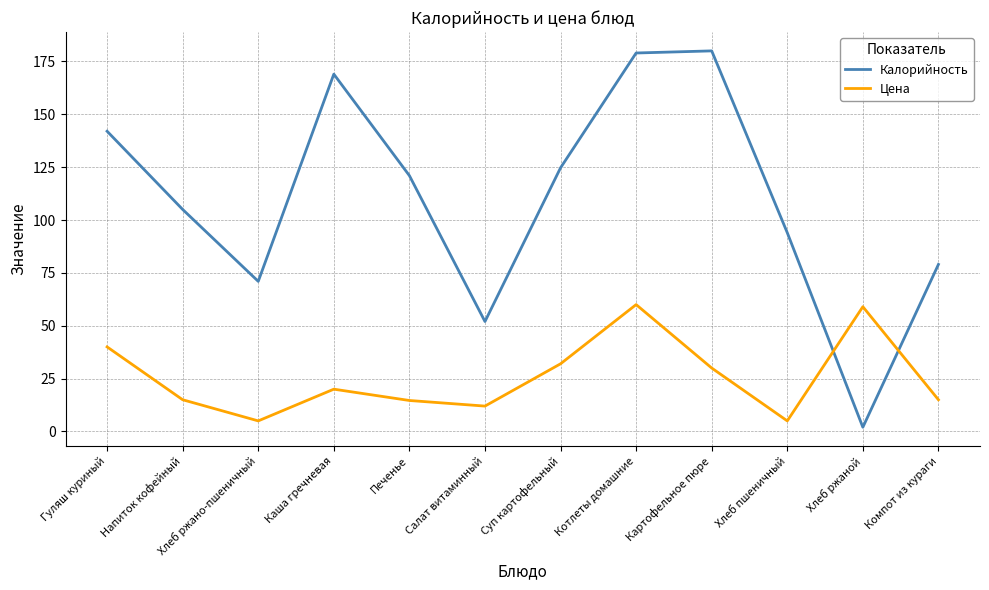

How many values in the Цена series are below 20?

6